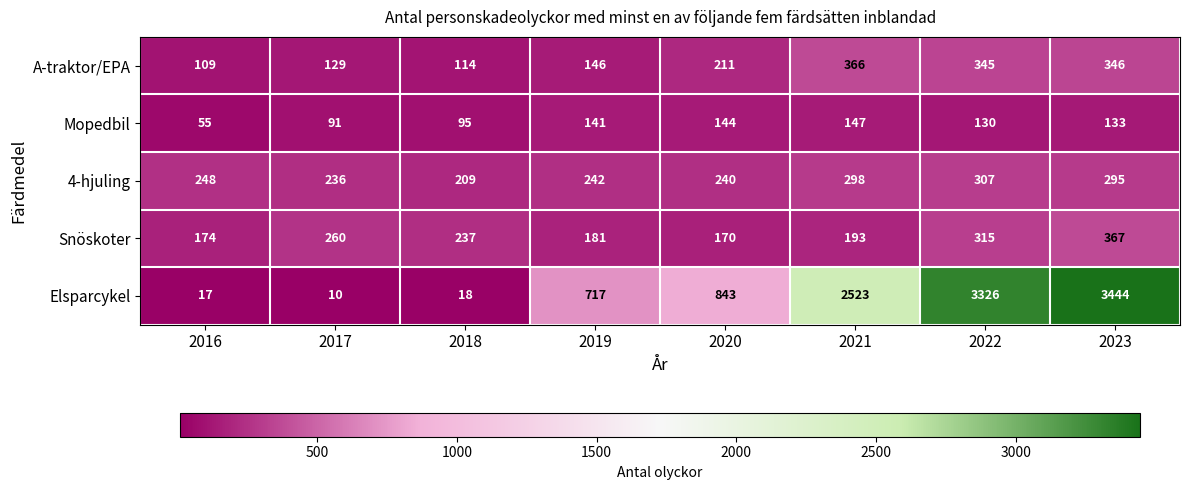

Which series has the largest total across all categories?

Elsparcykel